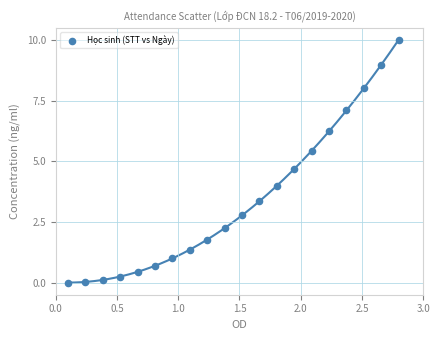

What is the range of Y values (max minus min)?

10.0